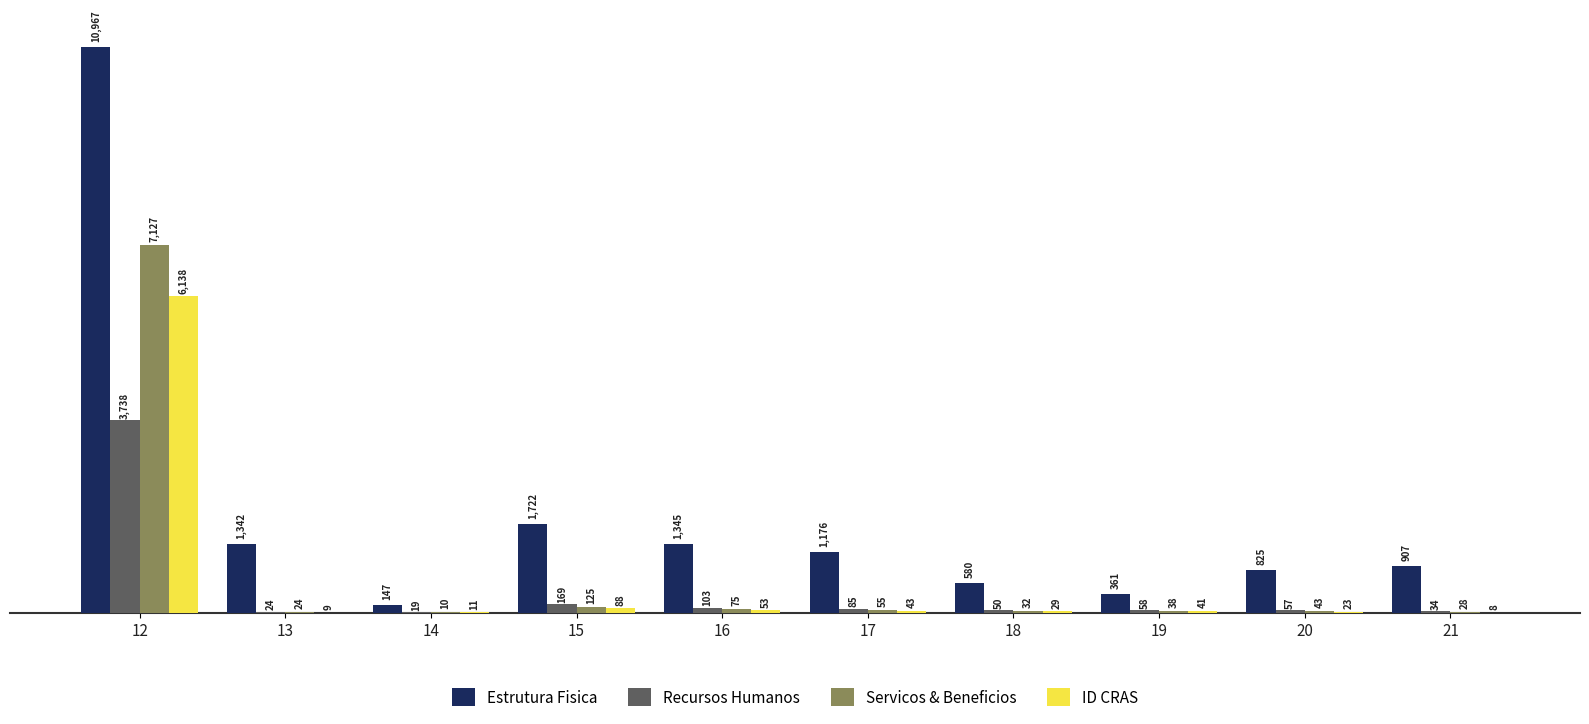

Is it true that Recursos Humanos equals 85 at 17?

True